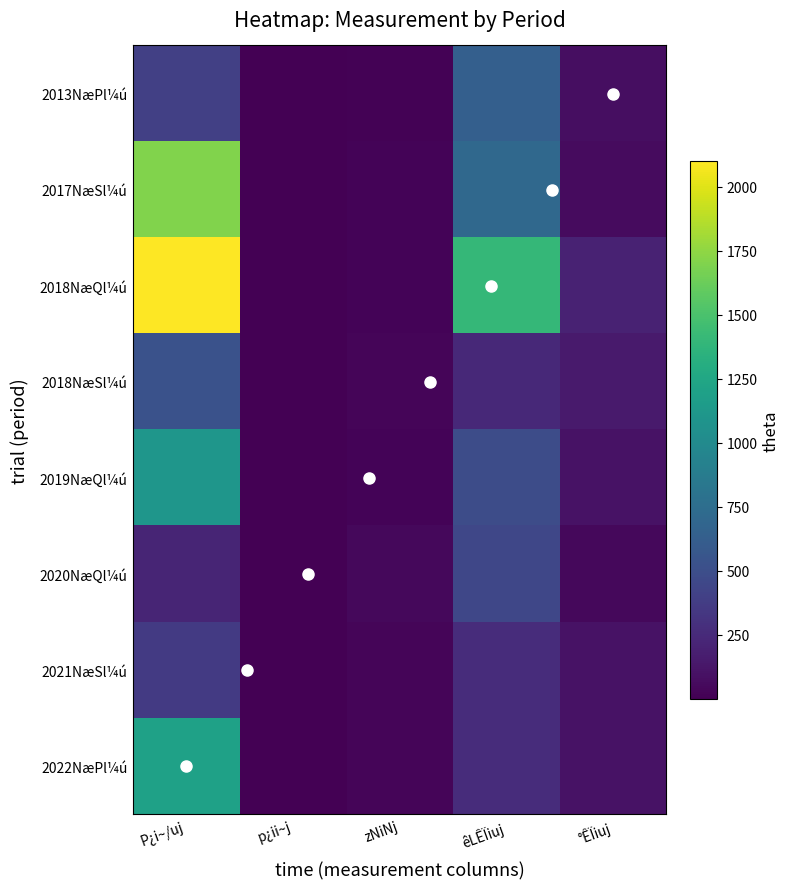

What is the lowest value of the 2021NæSl¼ú series?

1.3